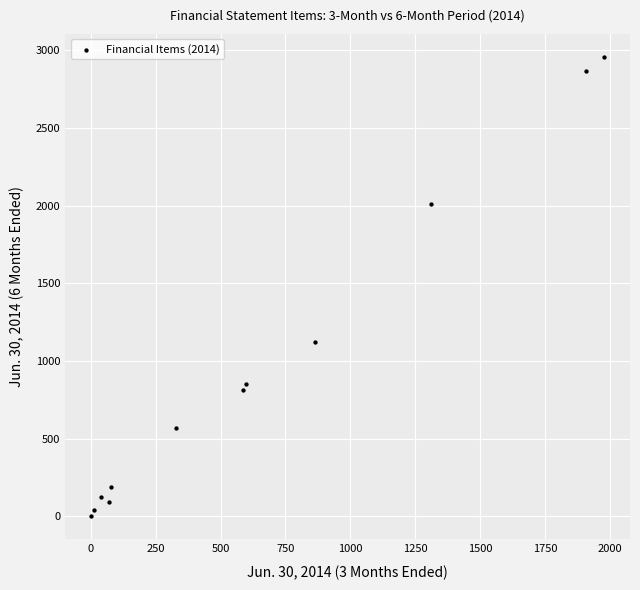

What Y value in the scatter plot is closest to 1478?

1122